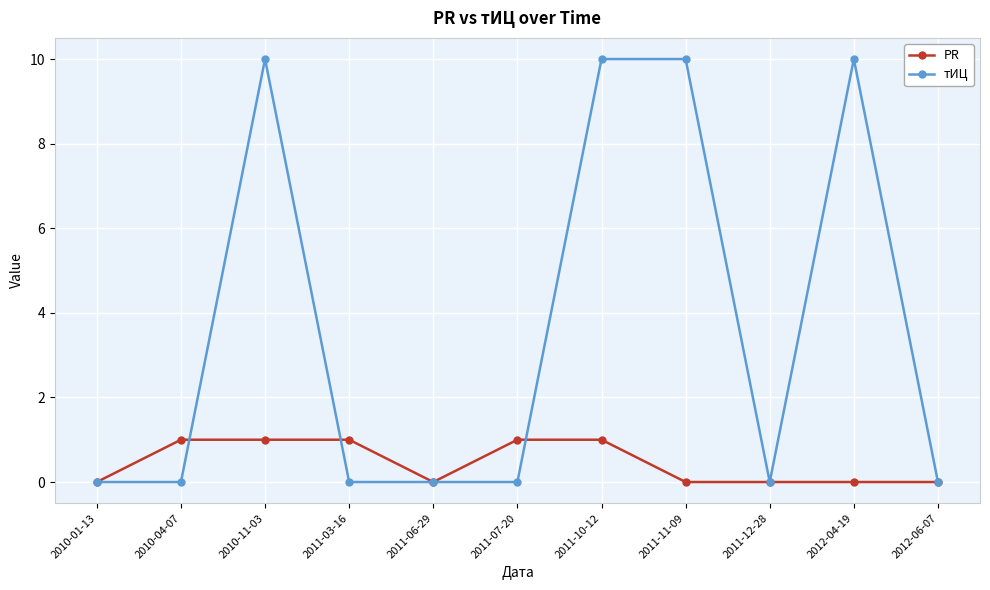

Reading left to right, what are all the values shown in this chart?

PR: 0	1	1	1	0	1	1	0	0	0	0
тИЦ: 0	0	10	0	0	0	10	10	0	10	0